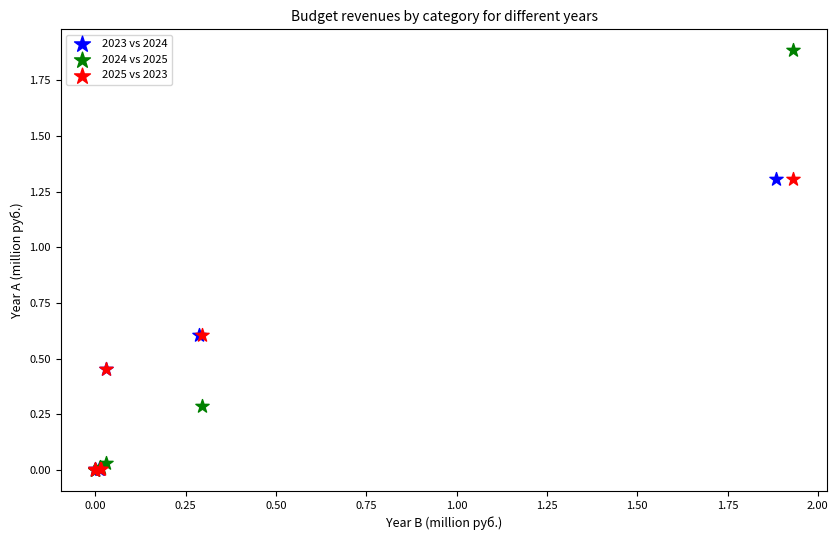

What are all the series names shown in the legend?

2023 vs 2024, 2024 vs 2025, 2025 vs 2023